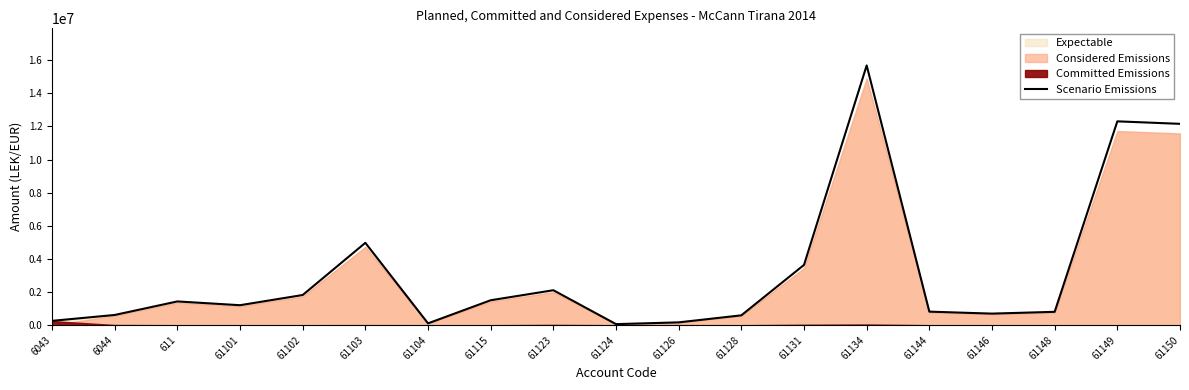

True or false: the data has more than 0 interior local peaks.

True